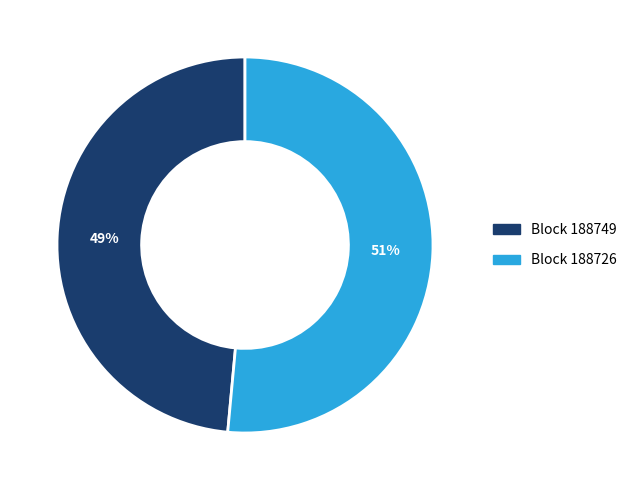

To the nearest percent, what is the average slice percentage?

50%